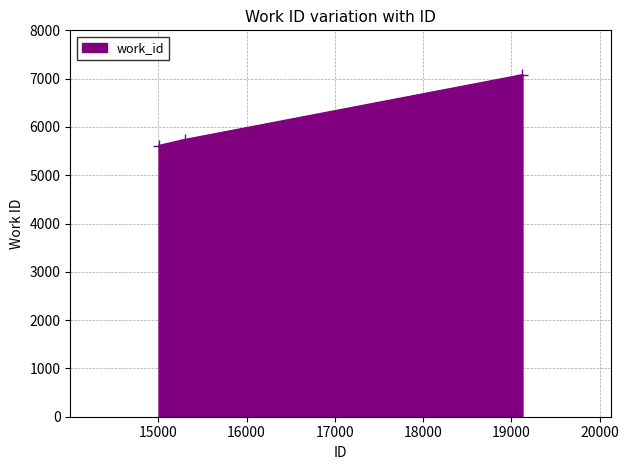

What is the average value?

6144